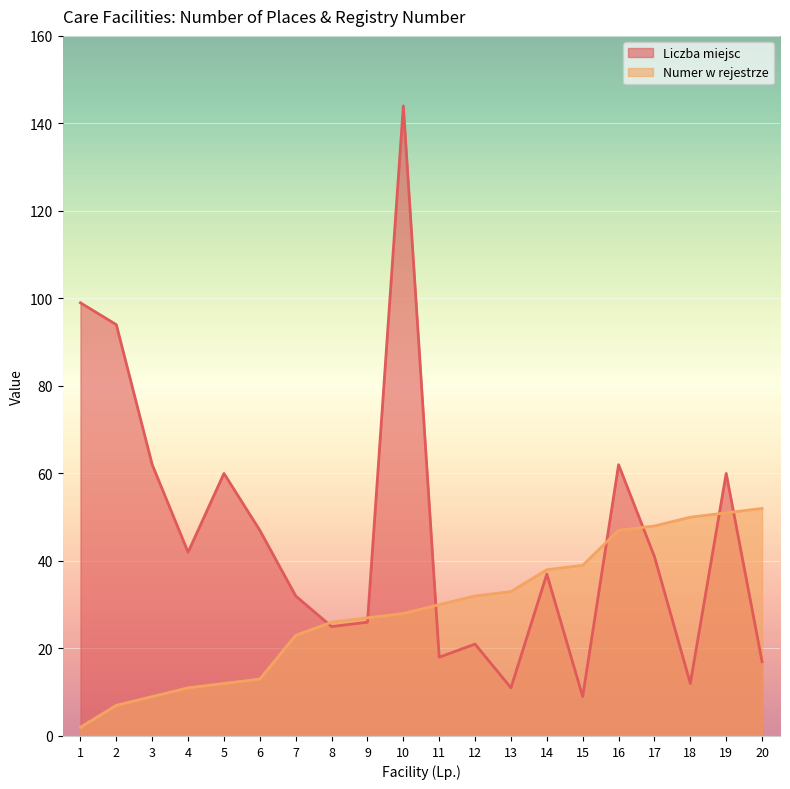

Which series has the largest range (max minus min)?

Liczba miejsc